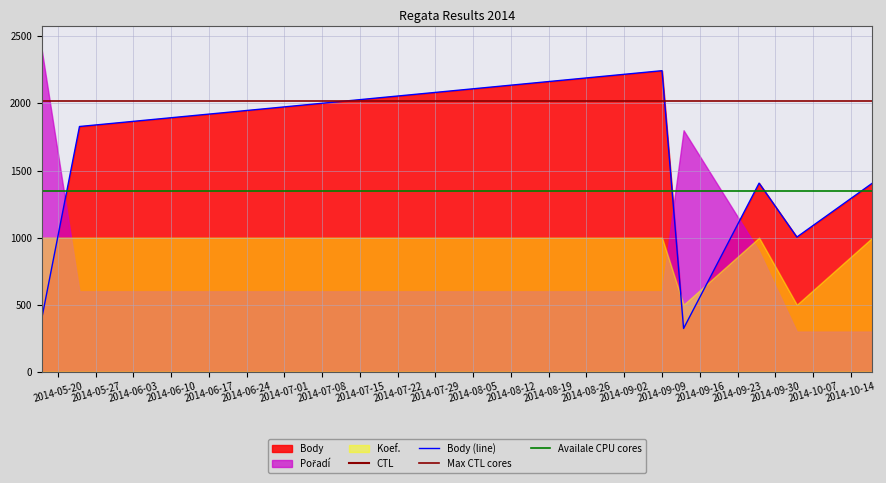

Which series has the largest total across all categories?

CTL